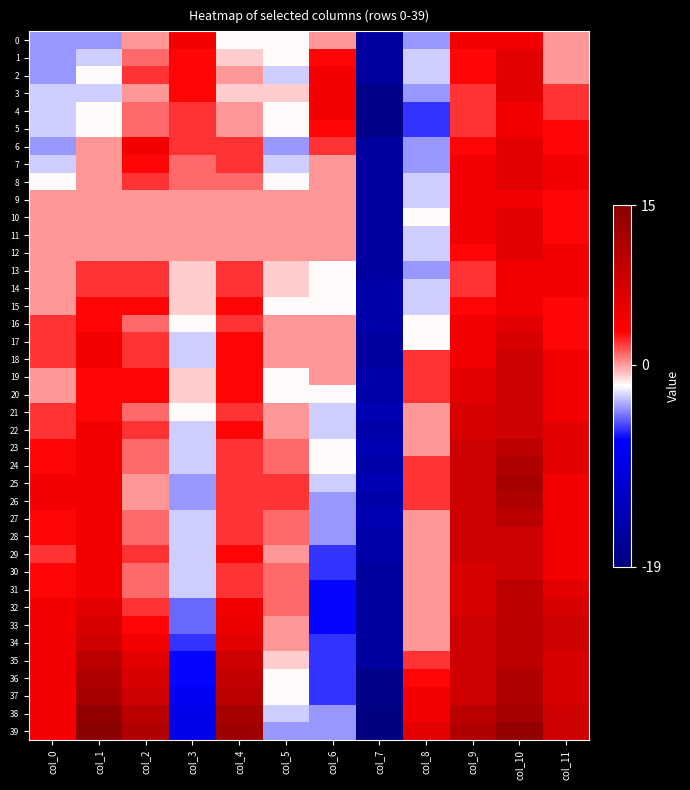

How many categories are shown in the chart?

12